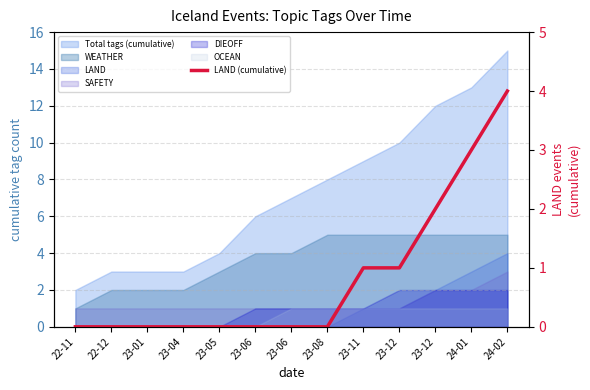

Where is the data nearest to the value 2?

23-12